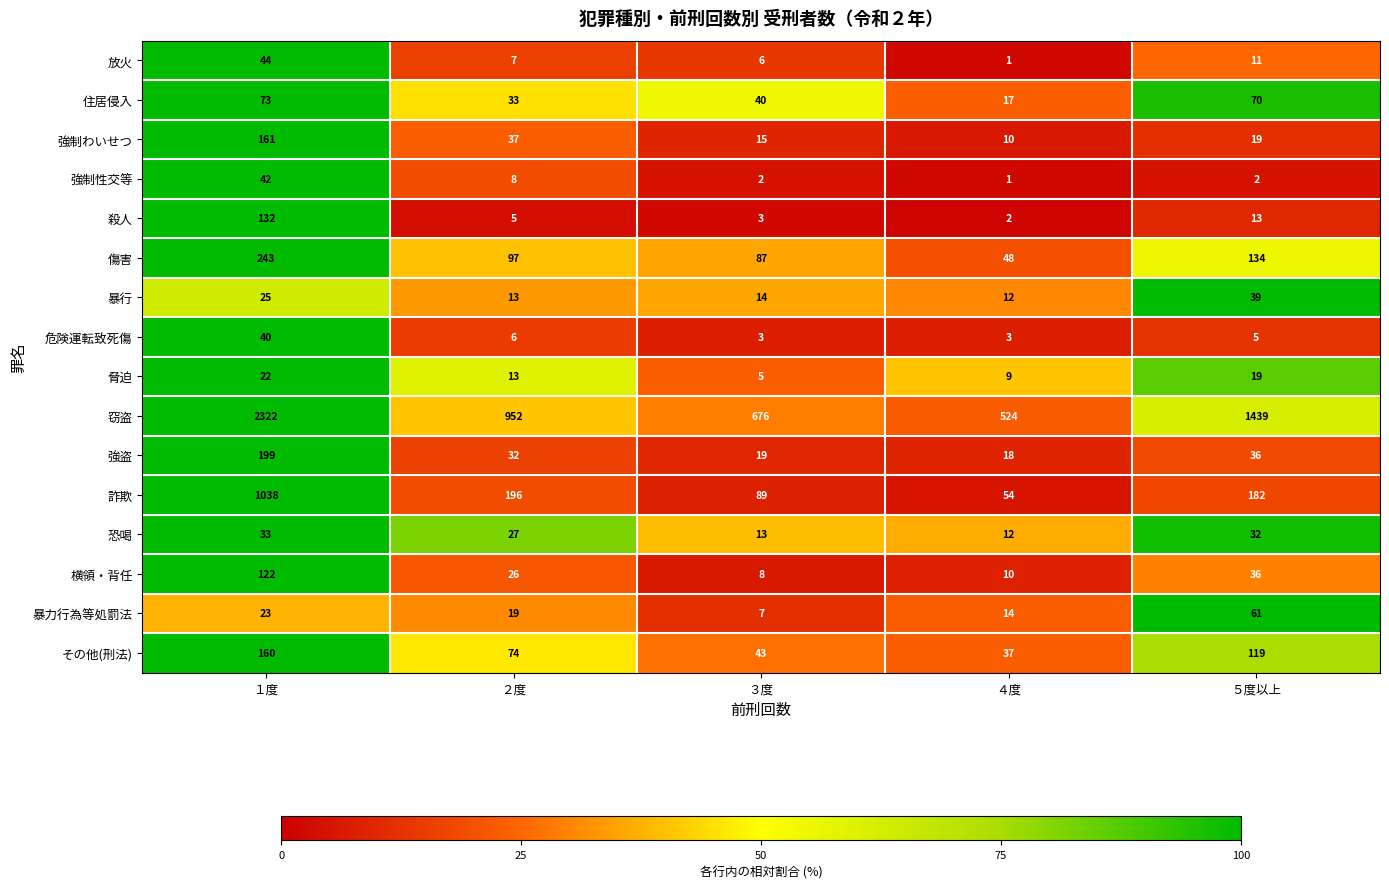

At which category is the sum across all series the highest?

１度